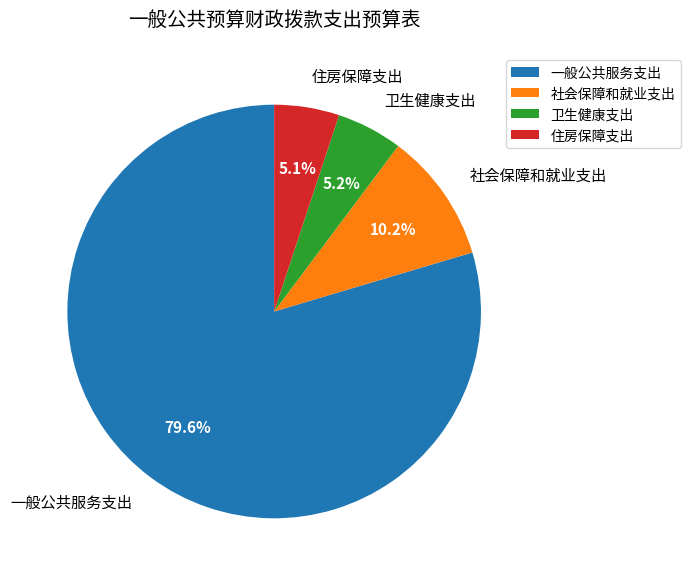

Which category has the biggest portion of the pie?

一般公共服务支出